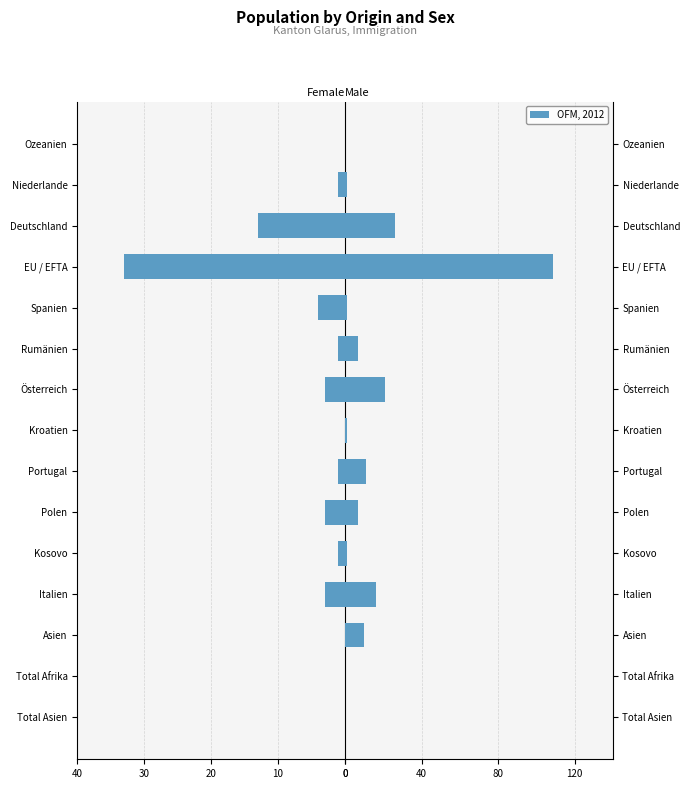

Which series has the widest spread of values?

OFM, 2012